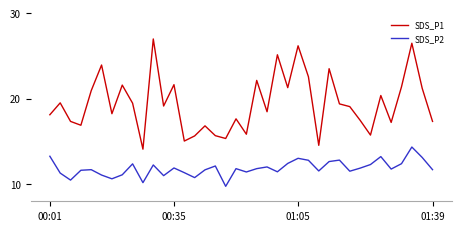

What is the sum of all SDS_P1 values?

739.8